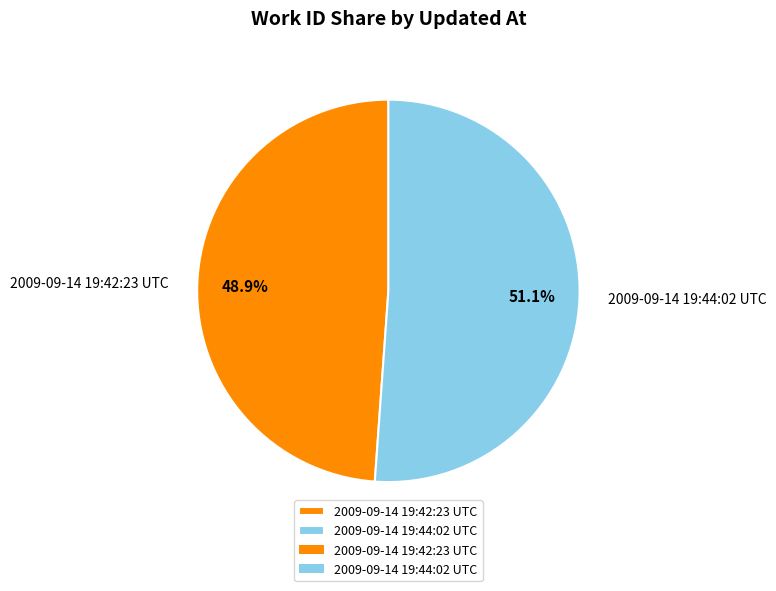

How many segments does this pie chart have?

2